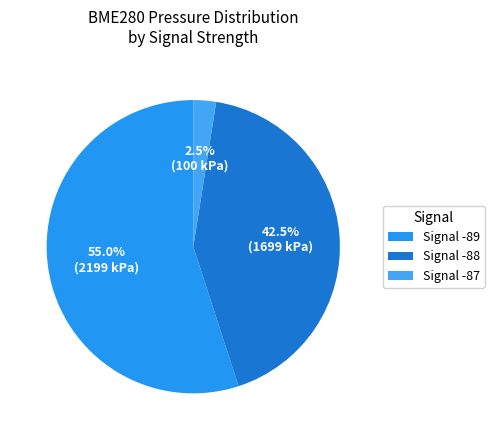

To the nearest percent, what is the average slice percentage?

33%